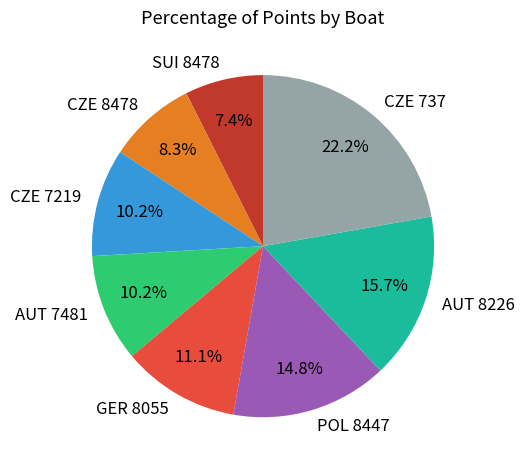

How many segments does this pie chart have?

8